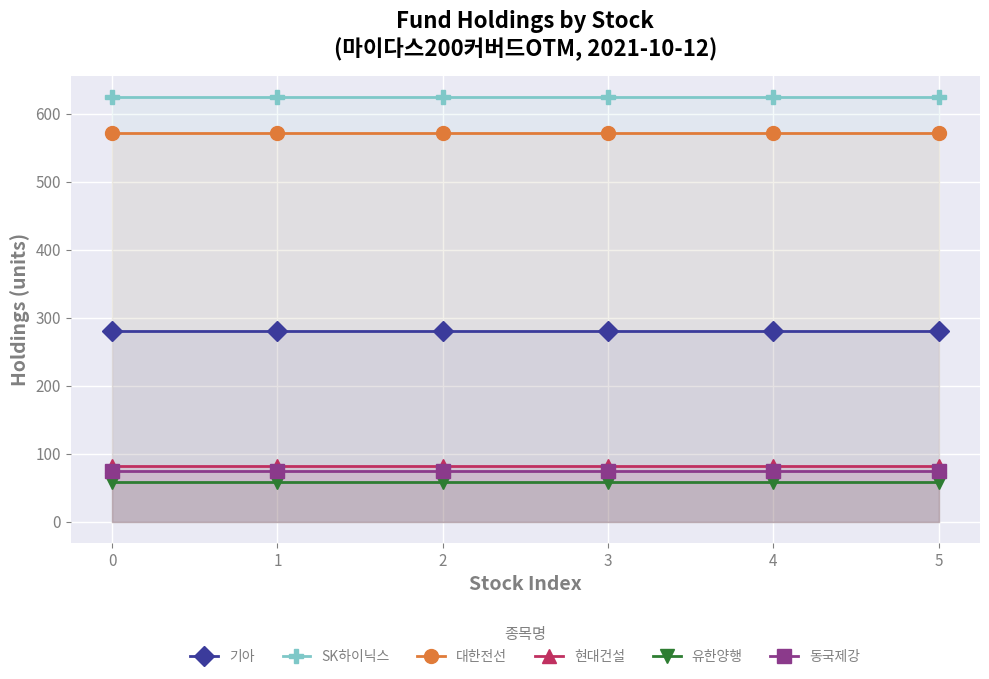

What is the maximum value for 동국제강?

75